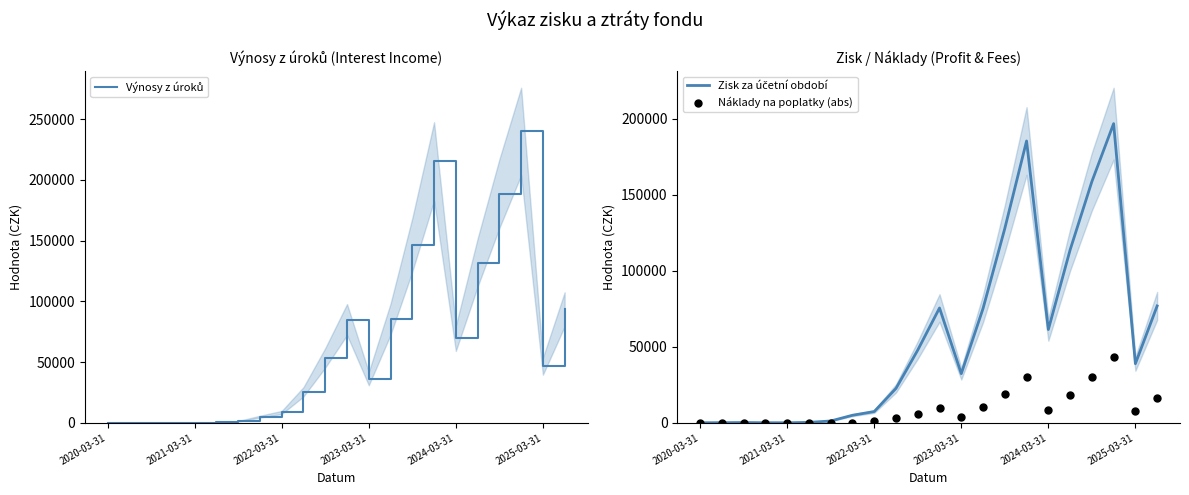

What is the total value across all series at 10?

106950.6